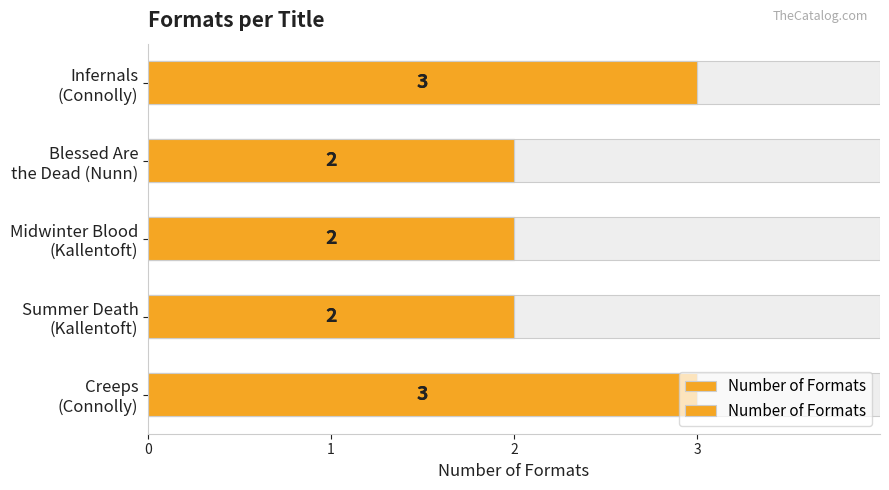

Is it true that the value at Blessed Are the Dead (Nunn) is 3?

False